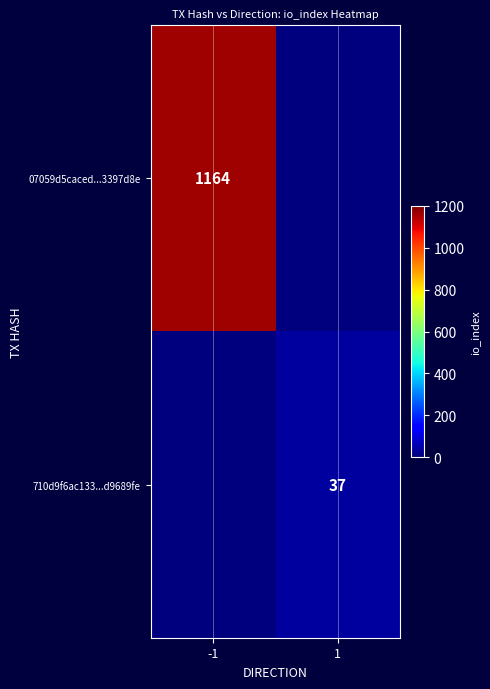

The 07059d5caced...3397d8e series shows 300.8 at -1. True or false?

False